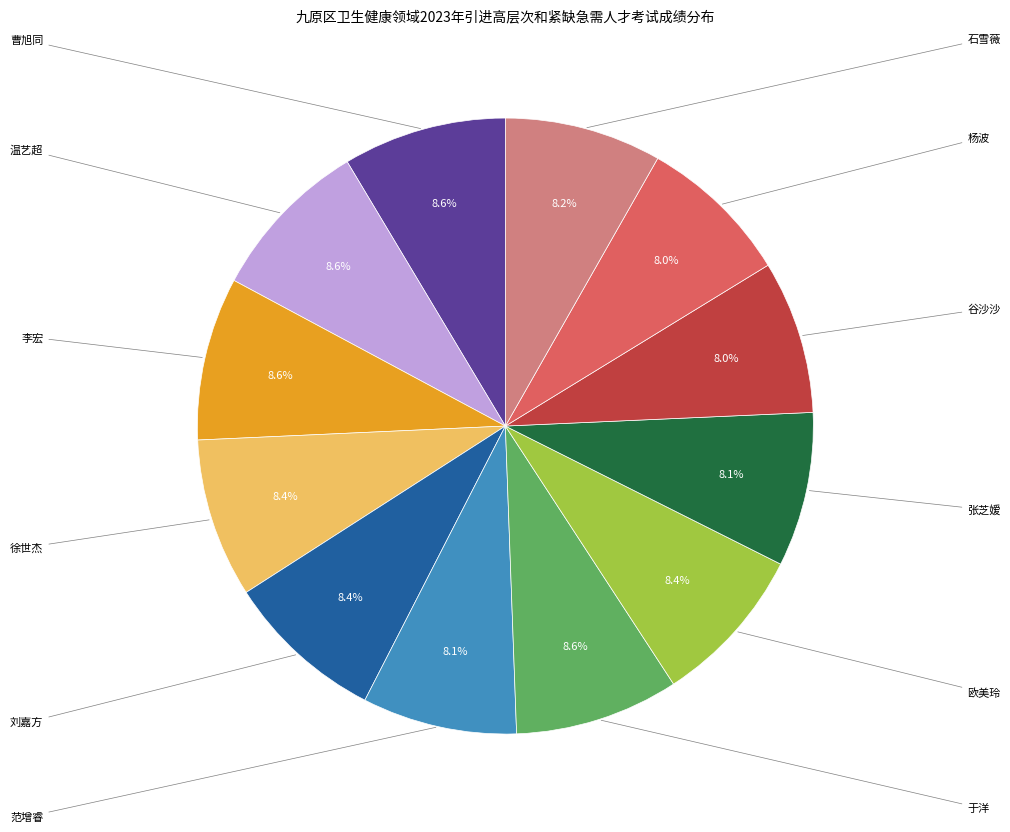

To the nearest percent, what is the difference between the largest and smallest slice percentages?

1%